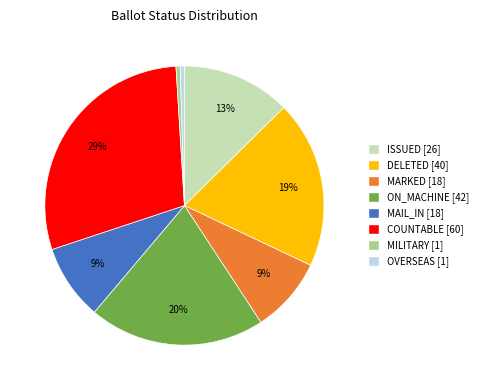

How many segments does this pie chart have?

8